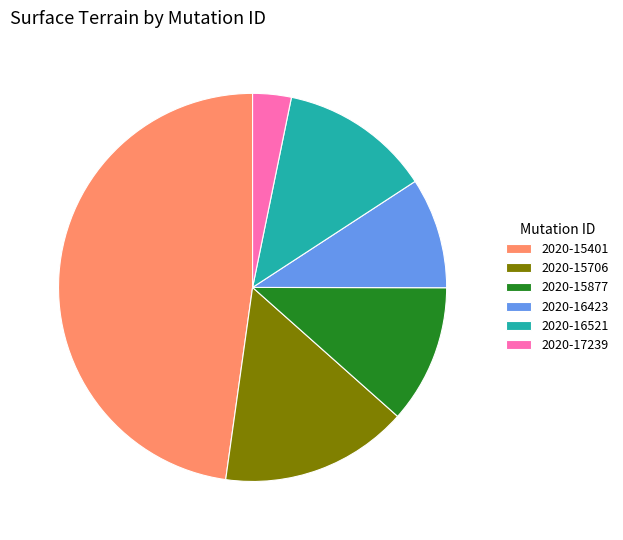

True or false: 2020-16423 accounts for 9% of the total.

True